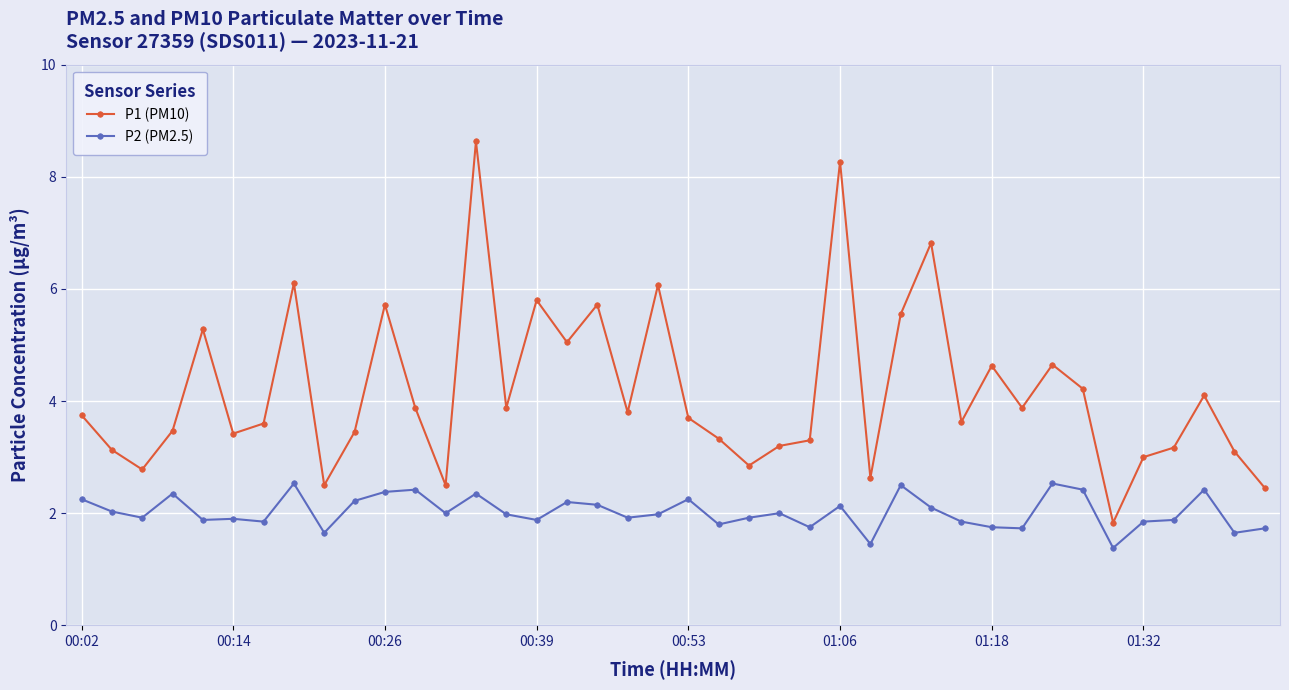

List the series in order of their overall mean, highest first.

P1 (PM10), P2 (PM2.5)